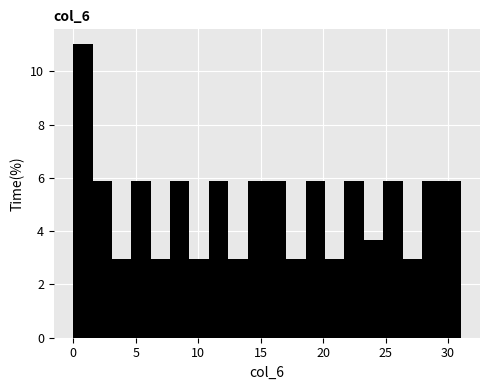

Read against the x-axis, roughly where is the centre of the tallest bar?

1.0